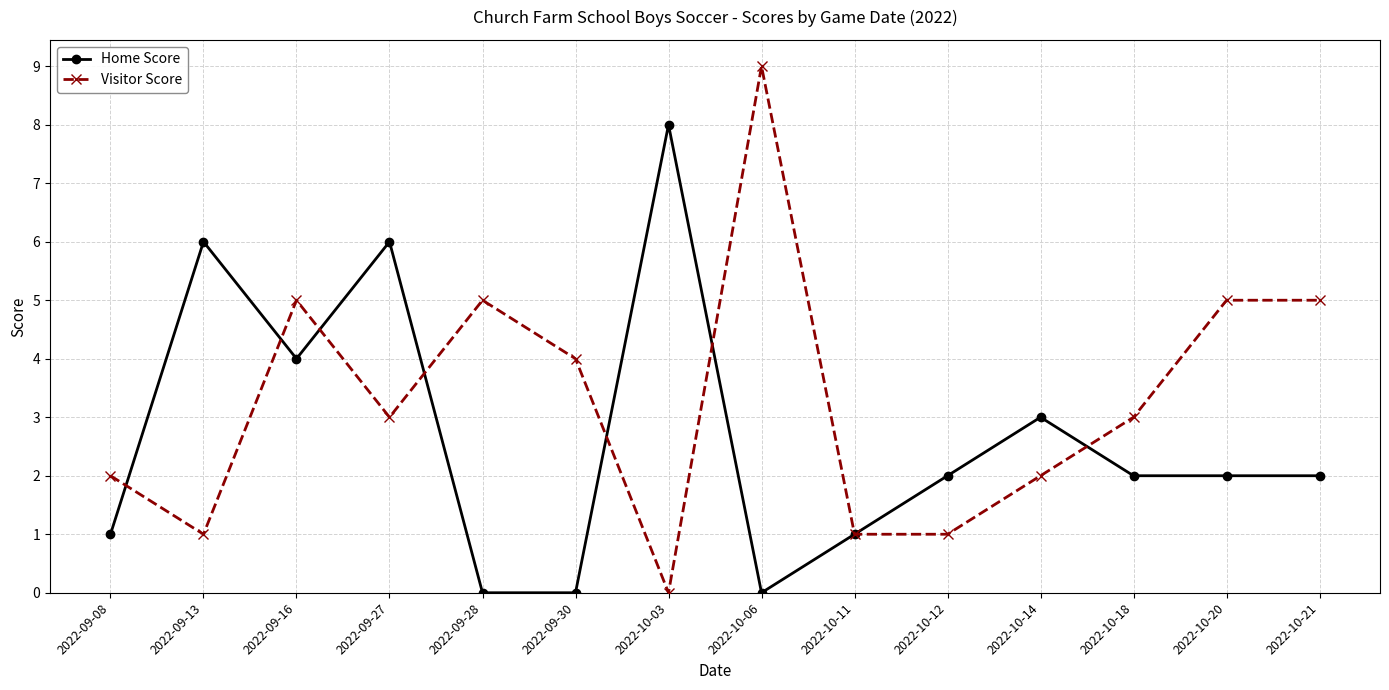

What is the highest value of the Home Score series?

8